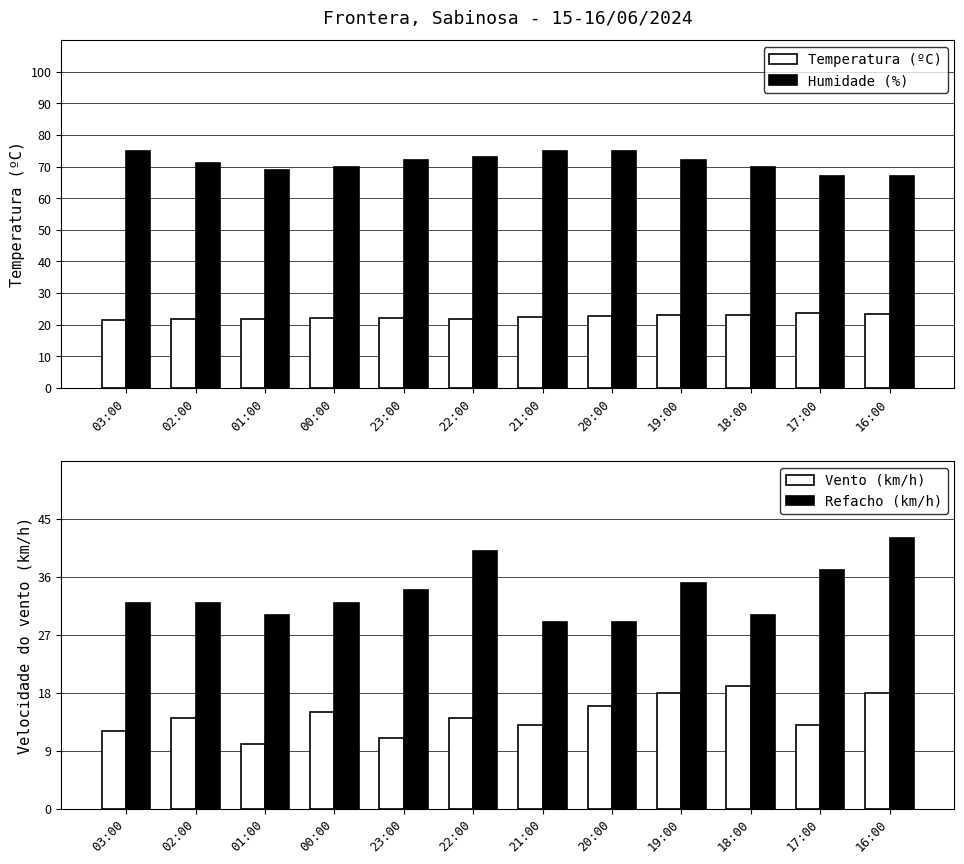

Which series has the largest total across all categories?

Humidade (%)